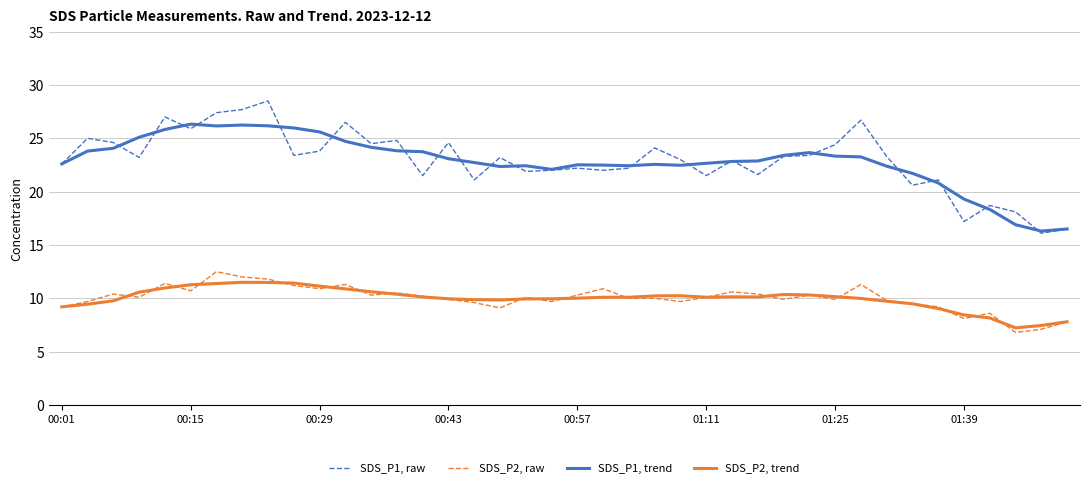

True or false: SDS_P1, trend and SDS_P2, raw cross at least once.

False